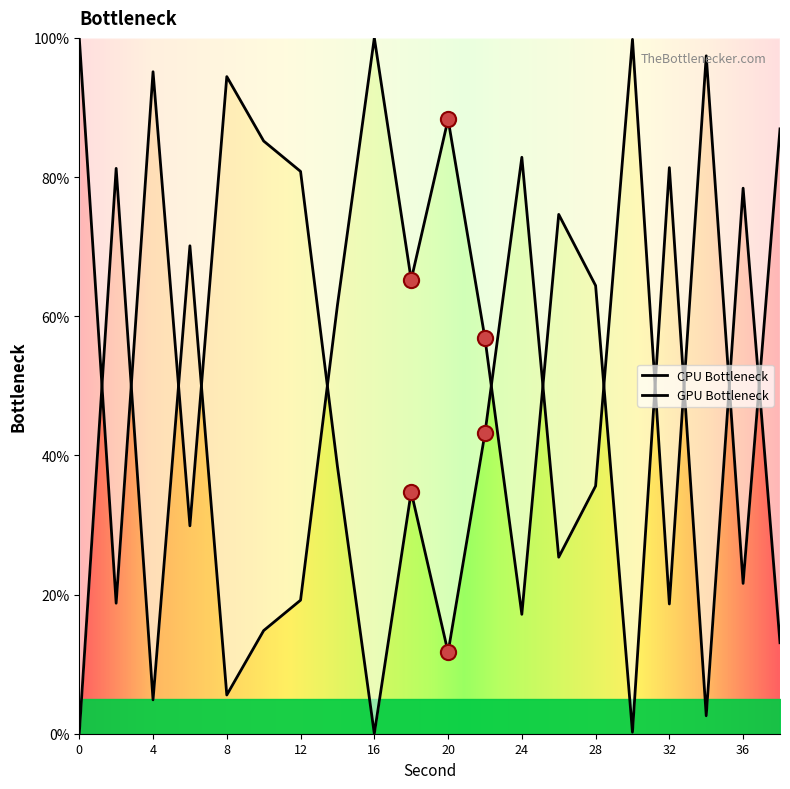

What is the change in value from 8 to 22?

+51.3